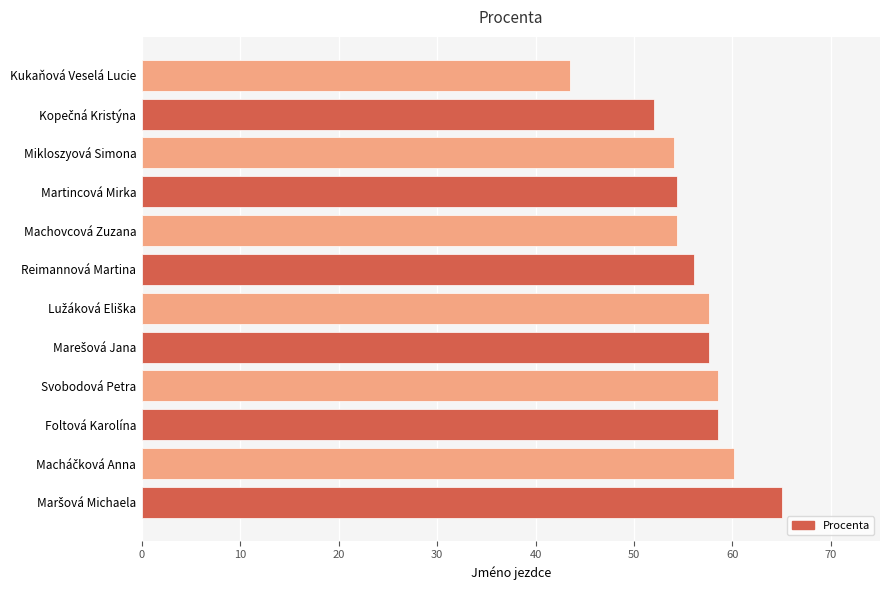

True or false: the data shows 11.4 at Machovcová Zuzana.

False